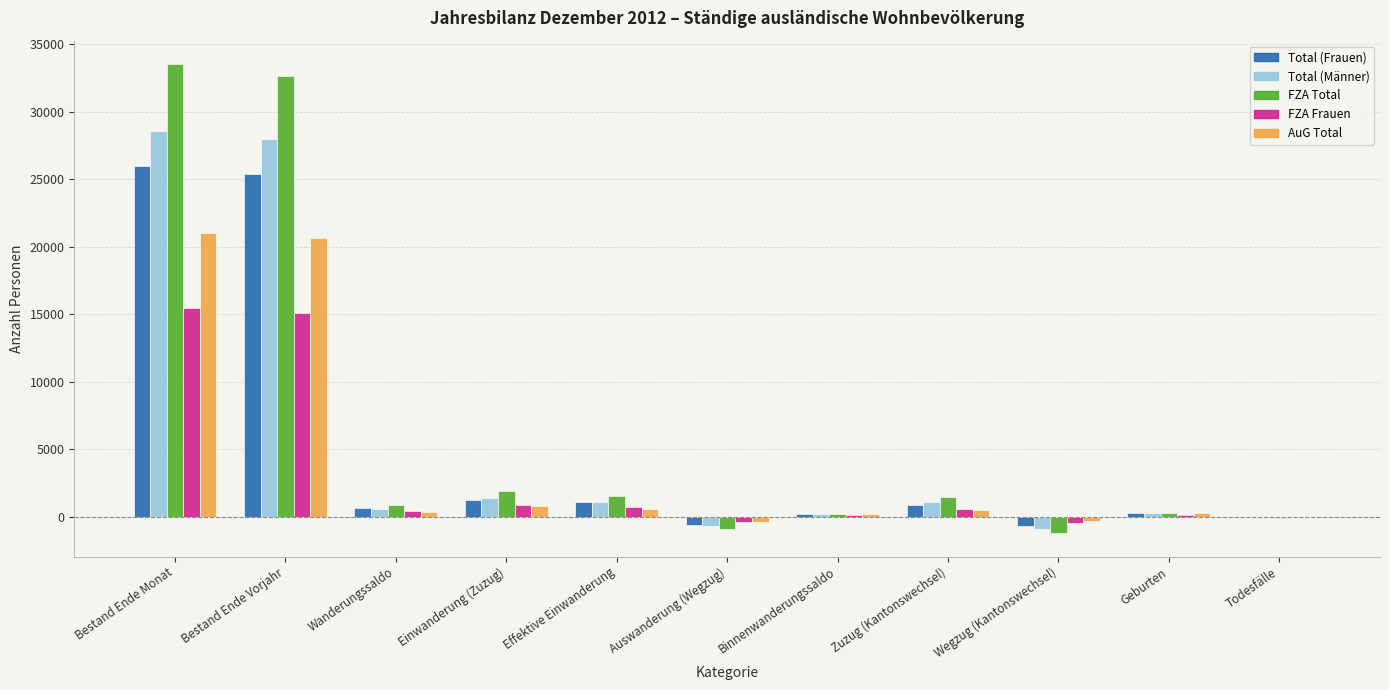

At which category does the chart reach its peak across all series?

Bestand Ende Monat